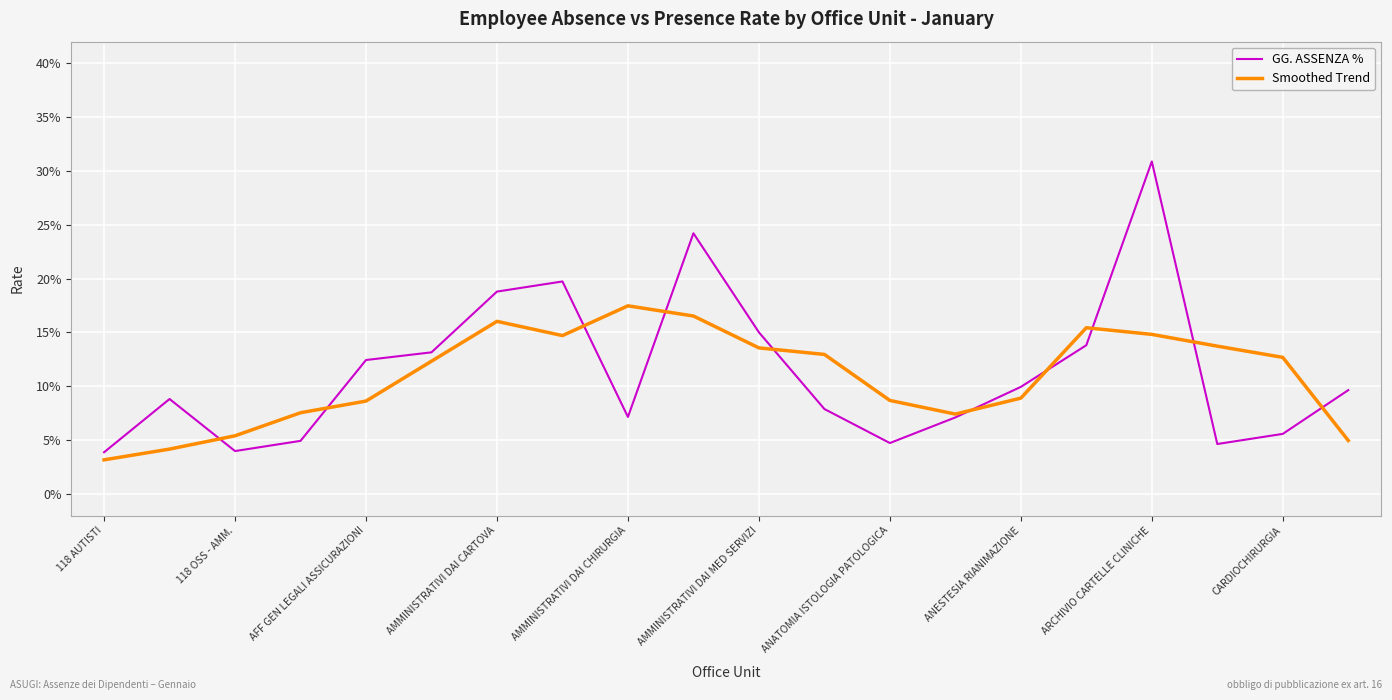

Does the chart display data point markers on the line(s)?

No